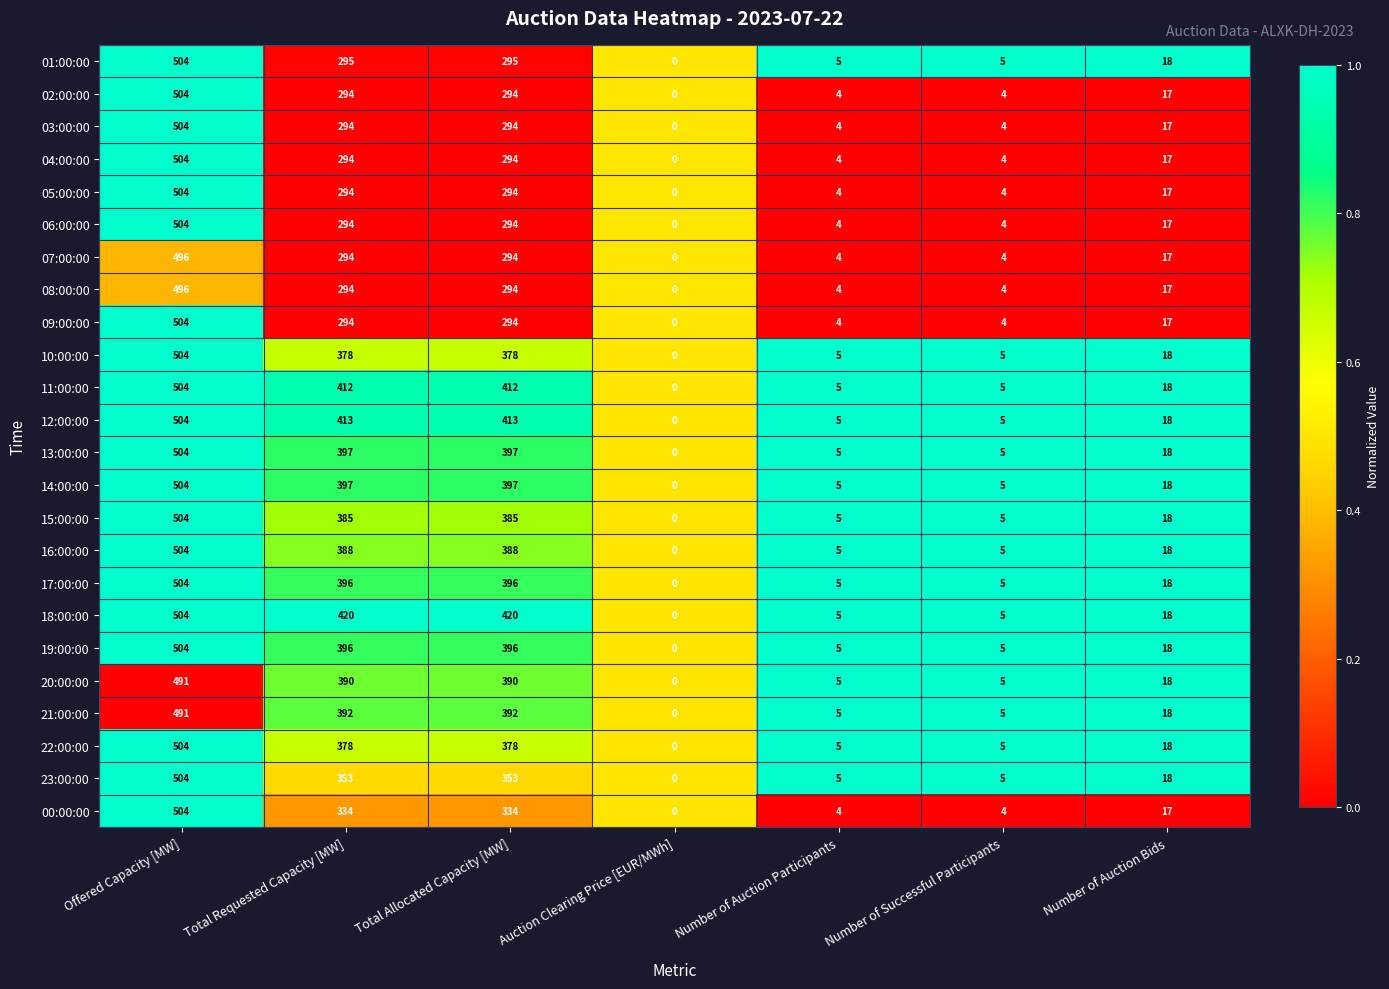

What is the difference between the 16:00:00 values at Number of Auction Participants and Total Requested Capacity [MW]?

383